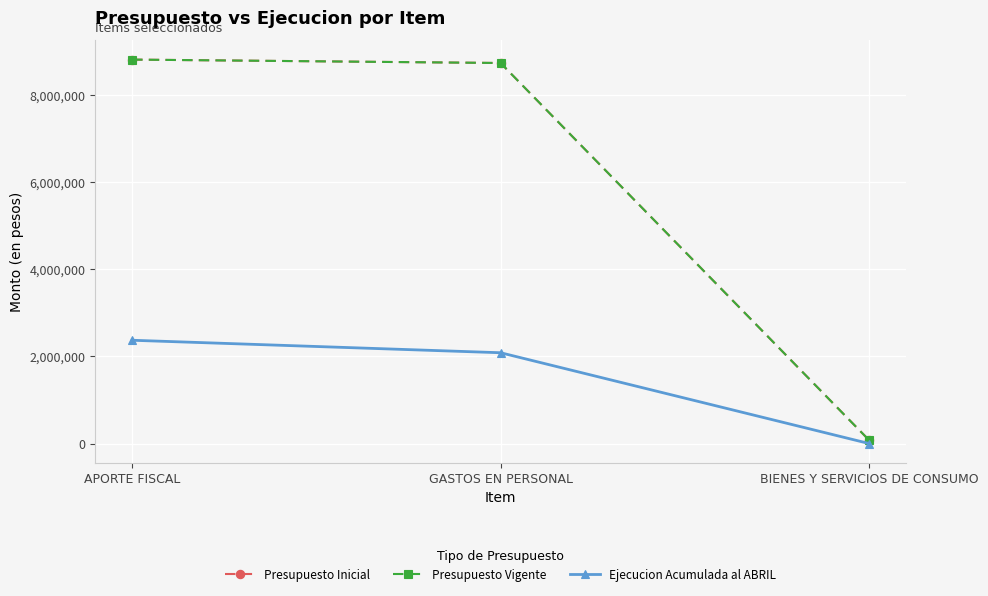

At which label does Presupuesto Inicial first exceed 8737368?

APORTE FISCAL